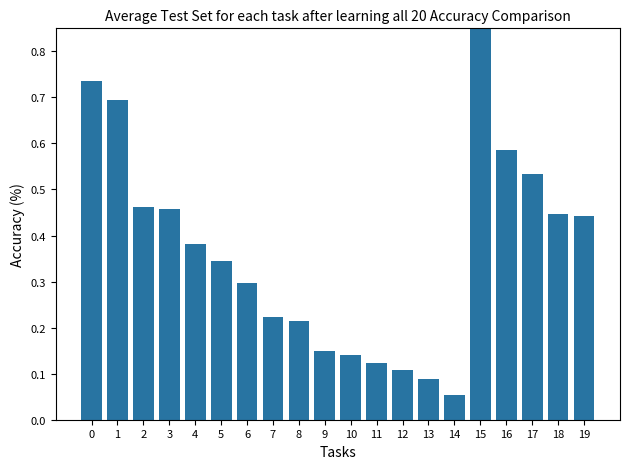

What is the smallest value displayed?

0.1